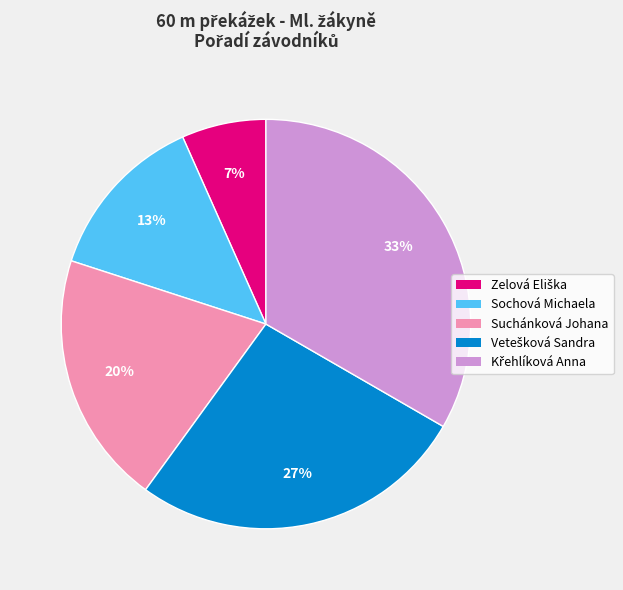

The Sochová Michaela slice represents 21% of the pie. True or false?

False